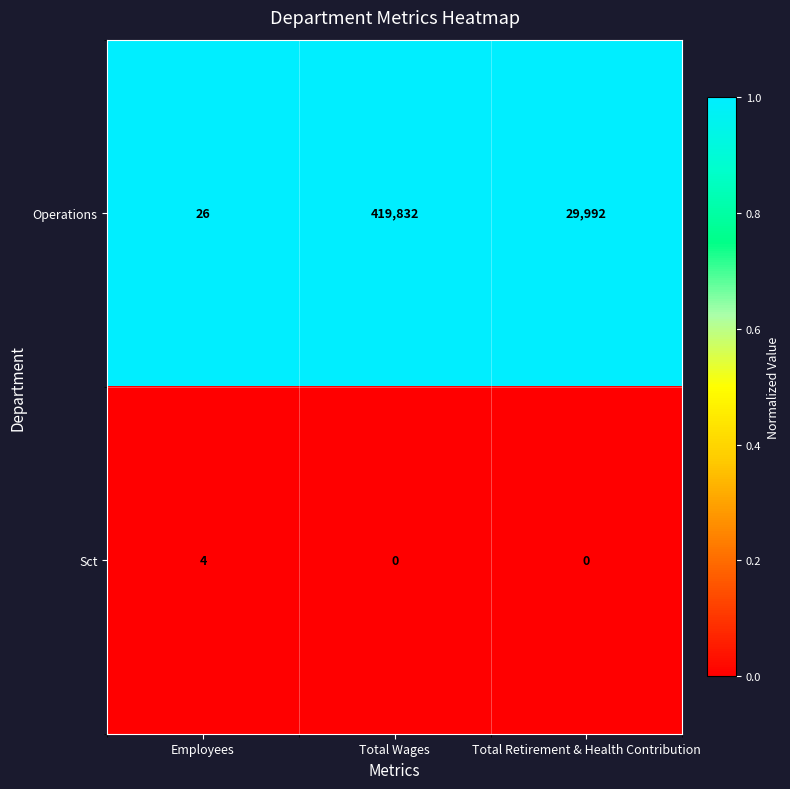

Which label corresponds to the largest value in the chart?

Total Wages